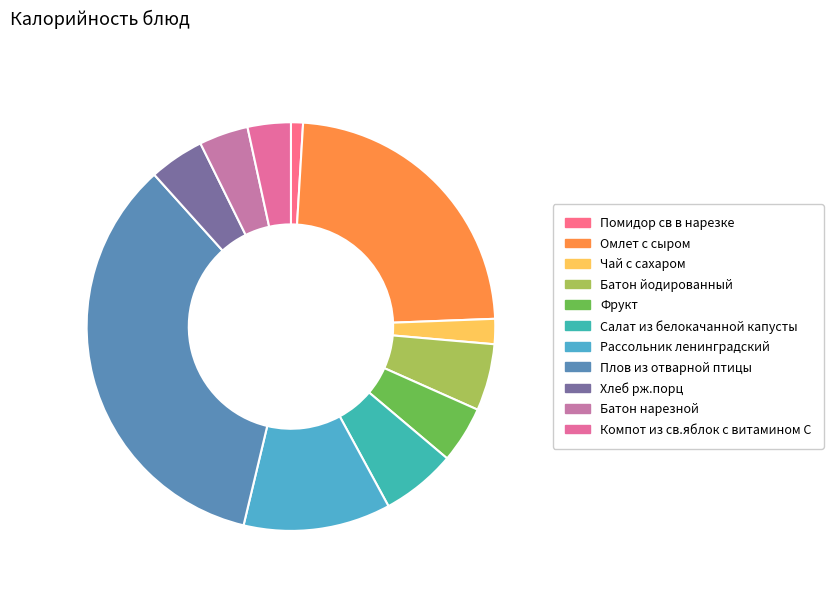

Which slice is the largest?

Плов из отварной птицы